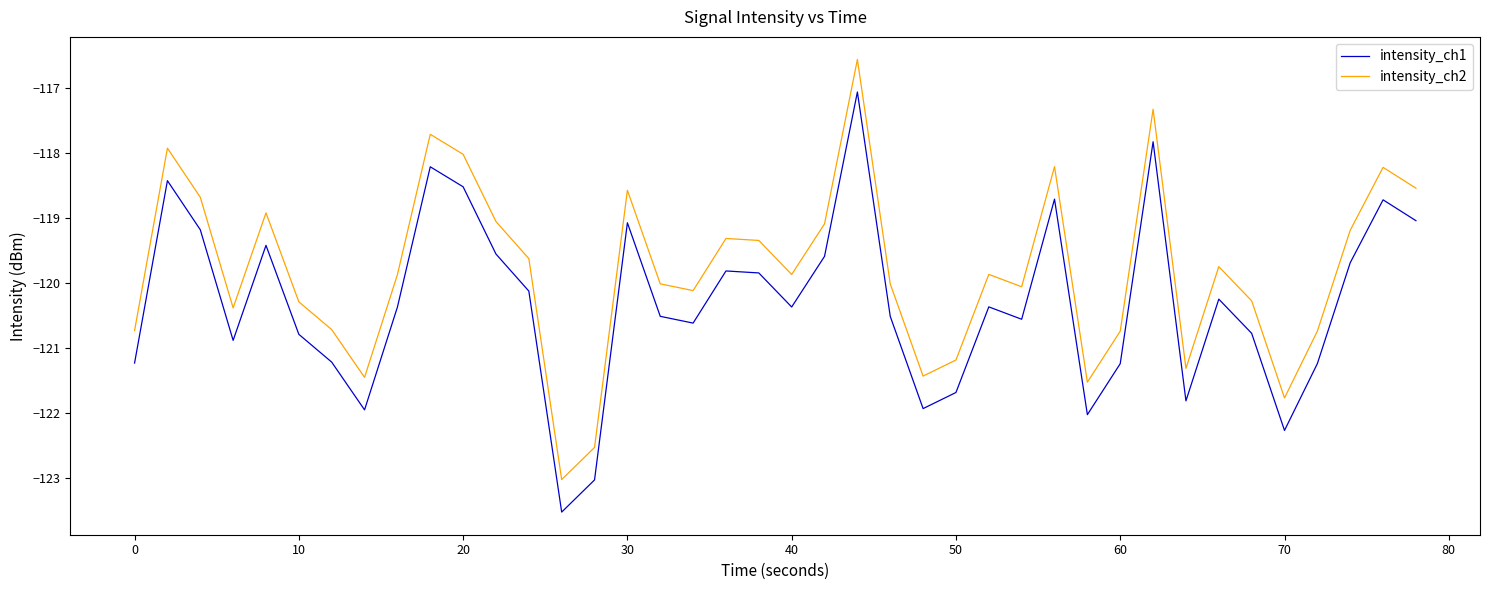

Which series has the largest total across all categories?

intensity_ch2